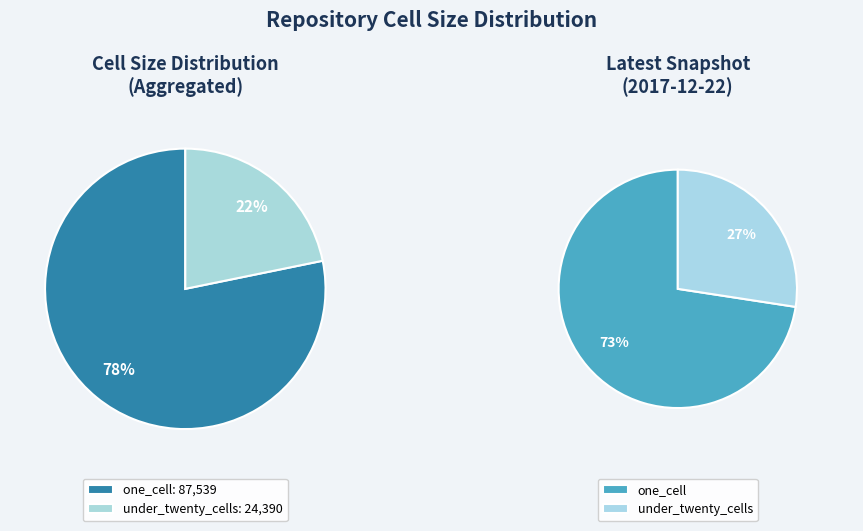

The 2009-04-06 slice represents 13% of the pie. True or false?

False